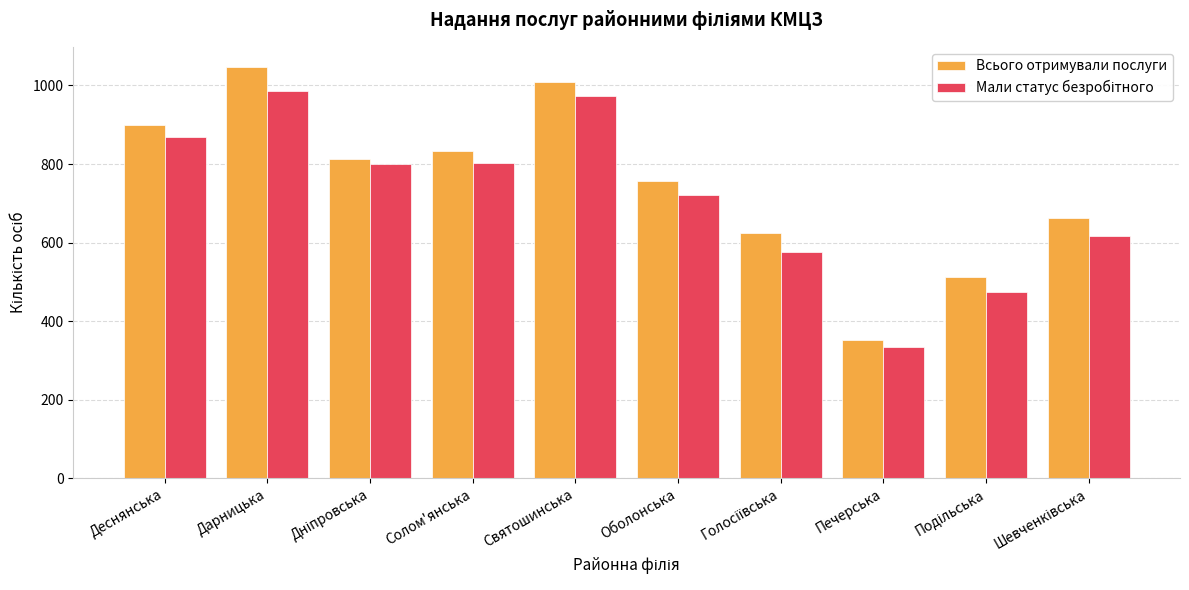

How many data points does each series have?

10